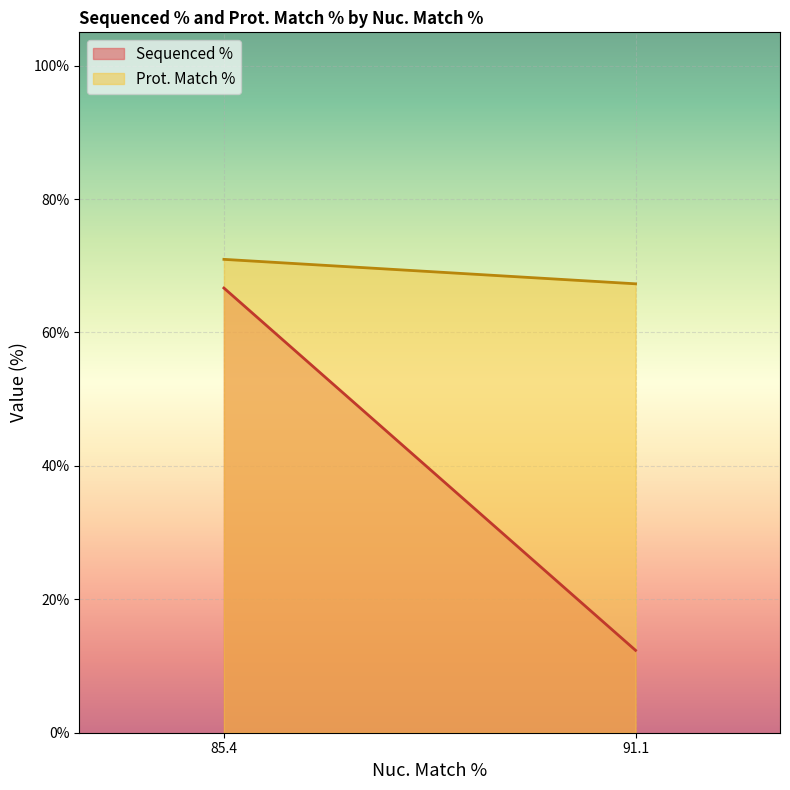

How many distinct data groups are displayed?

2